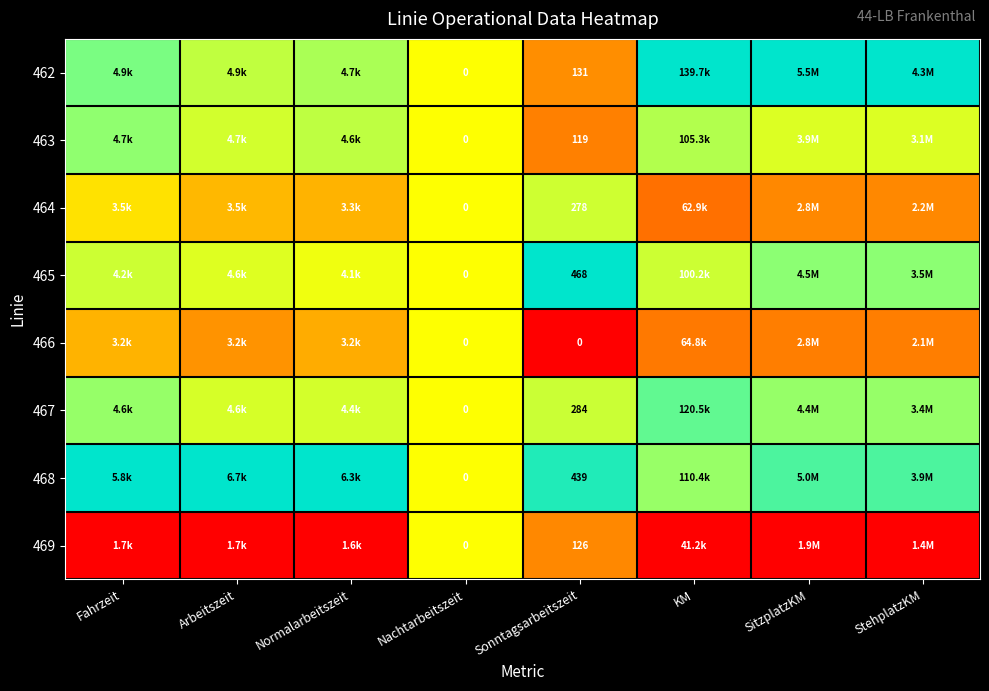

Is the value of 463 at StehplatzKM greater than the value of 468 at SitzplatzKM?

No